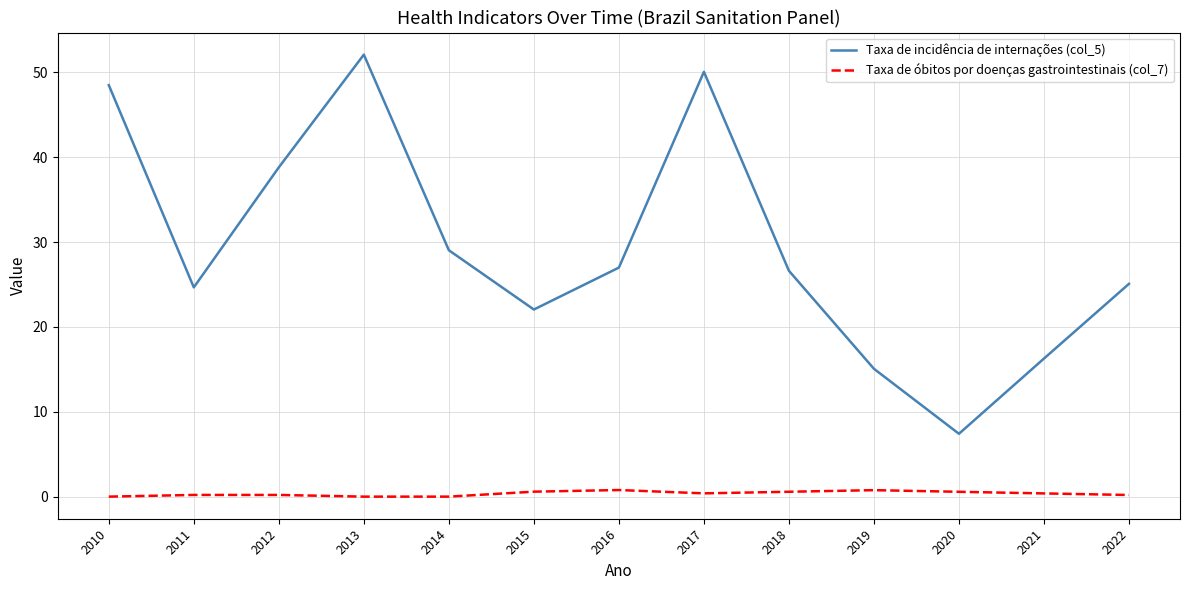

How many categories are shown in the chart?

13